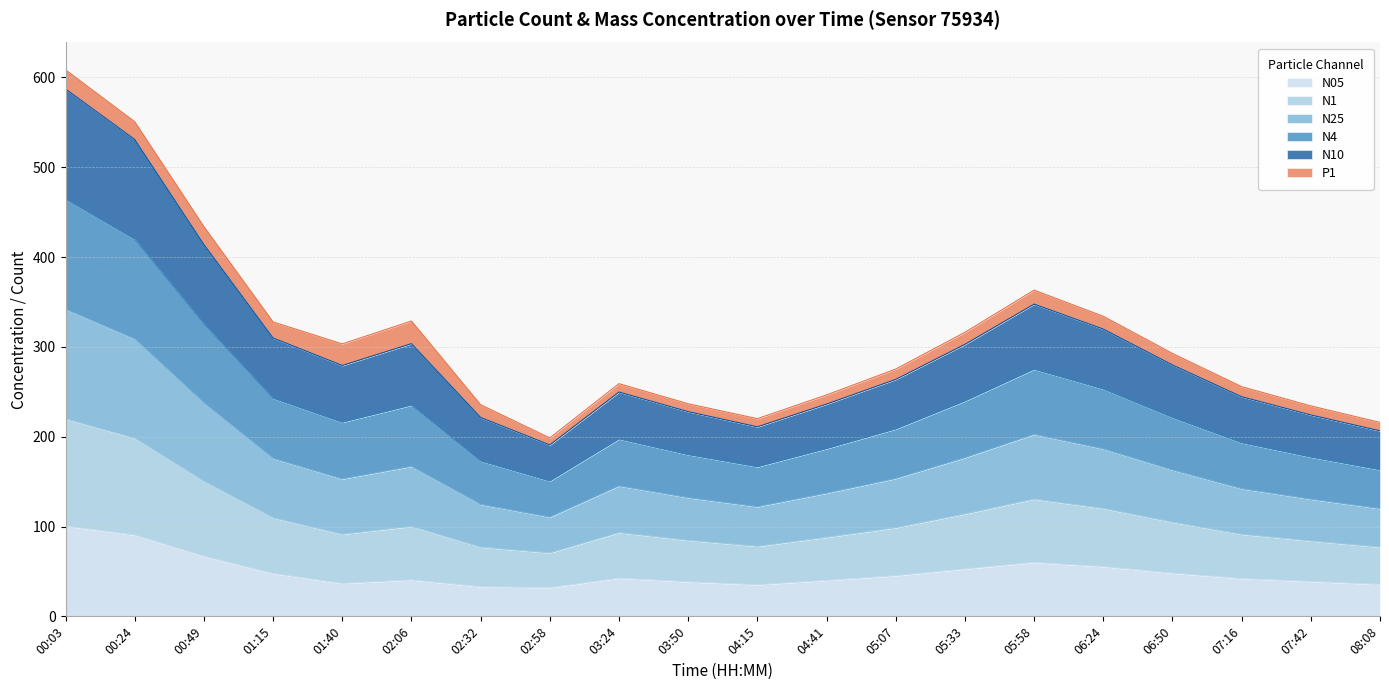

What is the total value across all series at 02:32?

235.6